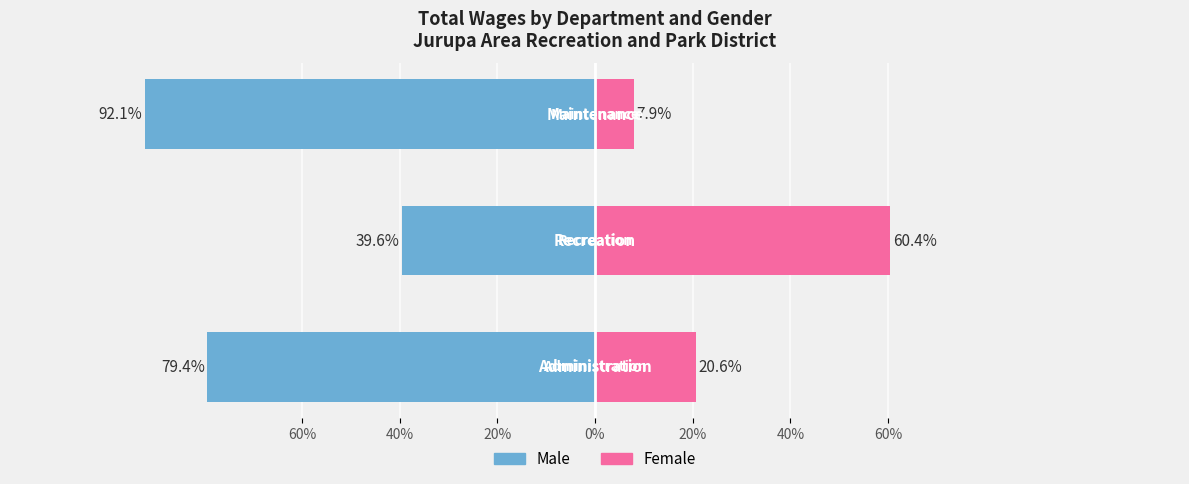

What is the difference between the maximum and minimum values in the Female series?

52.5